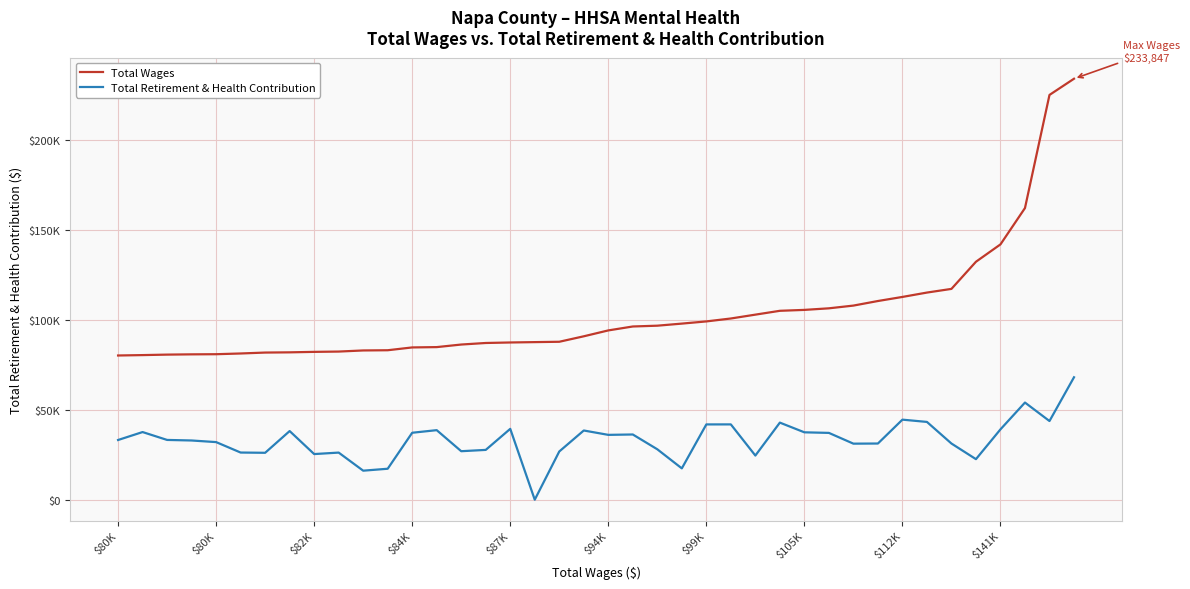

What is the greatest value displayed?

233847